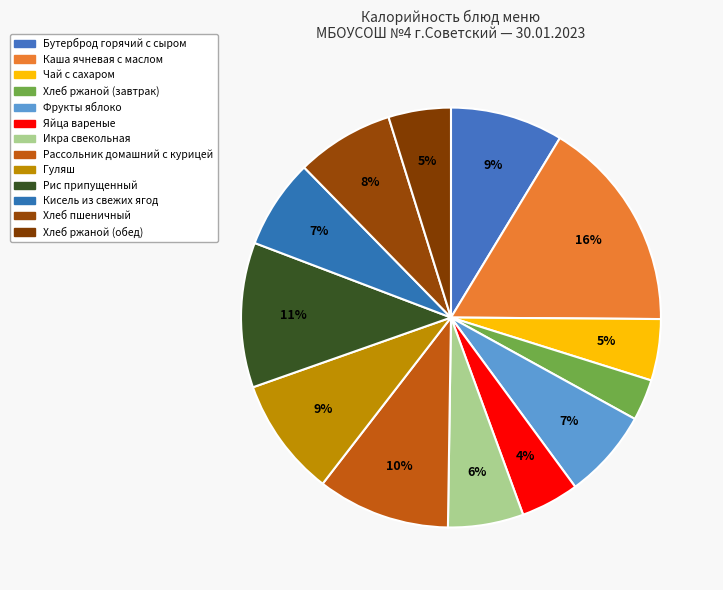

To the nearest percent, what is the difference between the largest and smallest slice percentages?

13%